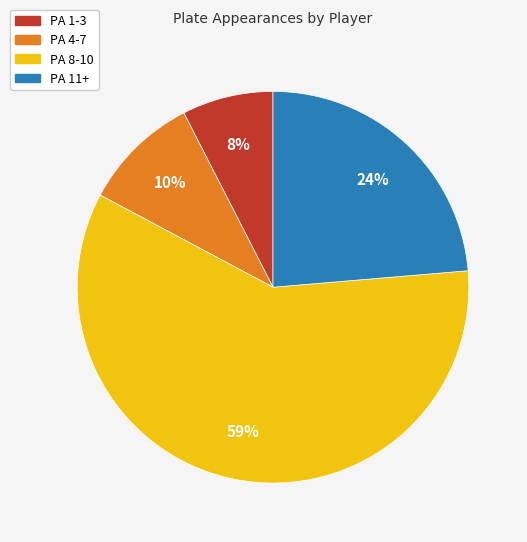

Is there any slice that represents more than half of the pie?

Yes